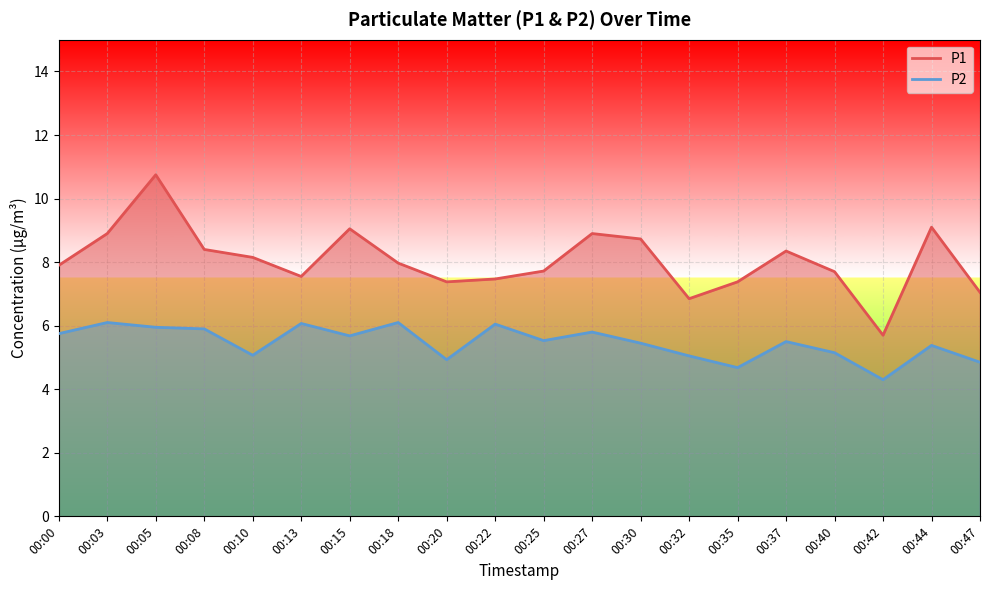

What is the smallest value displayed?

4.3